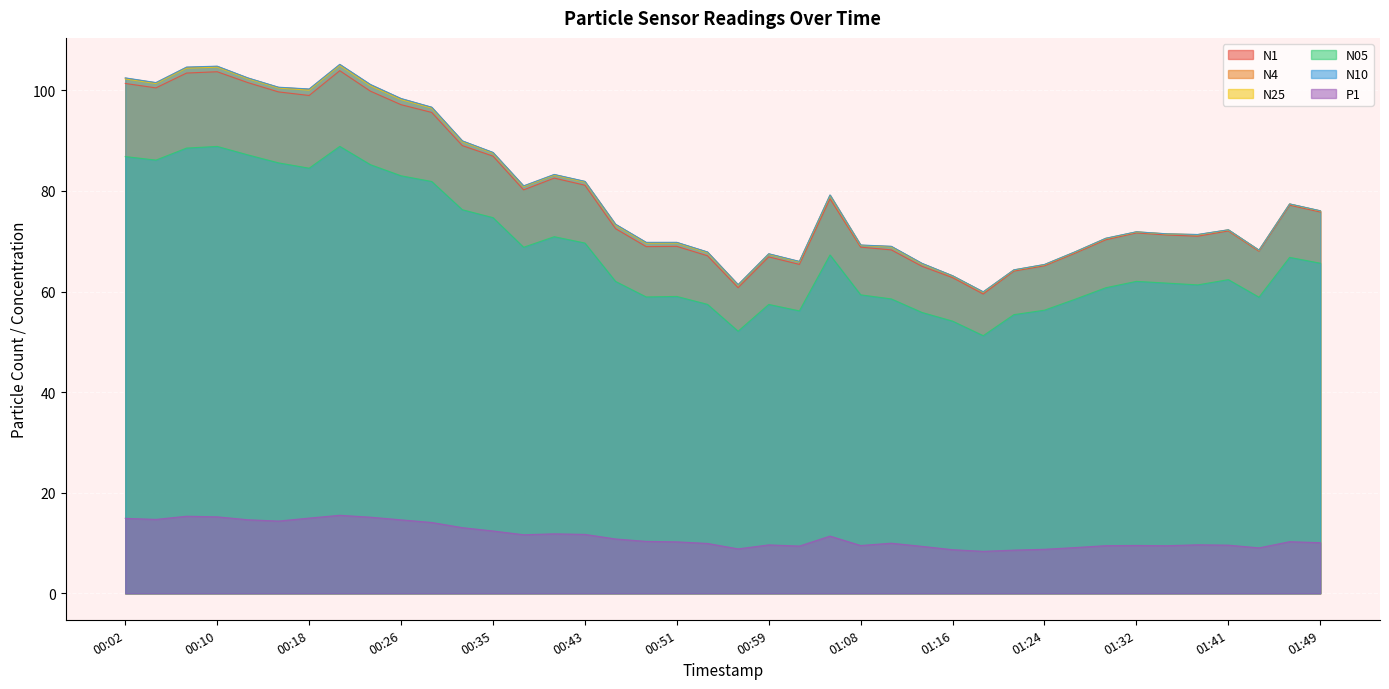

Count the number of data series in this chart.

6